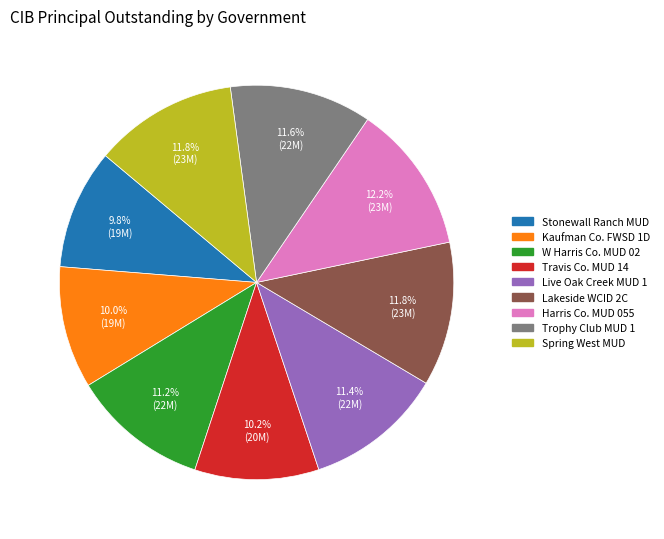

Is there a majority slice in this chart?

No